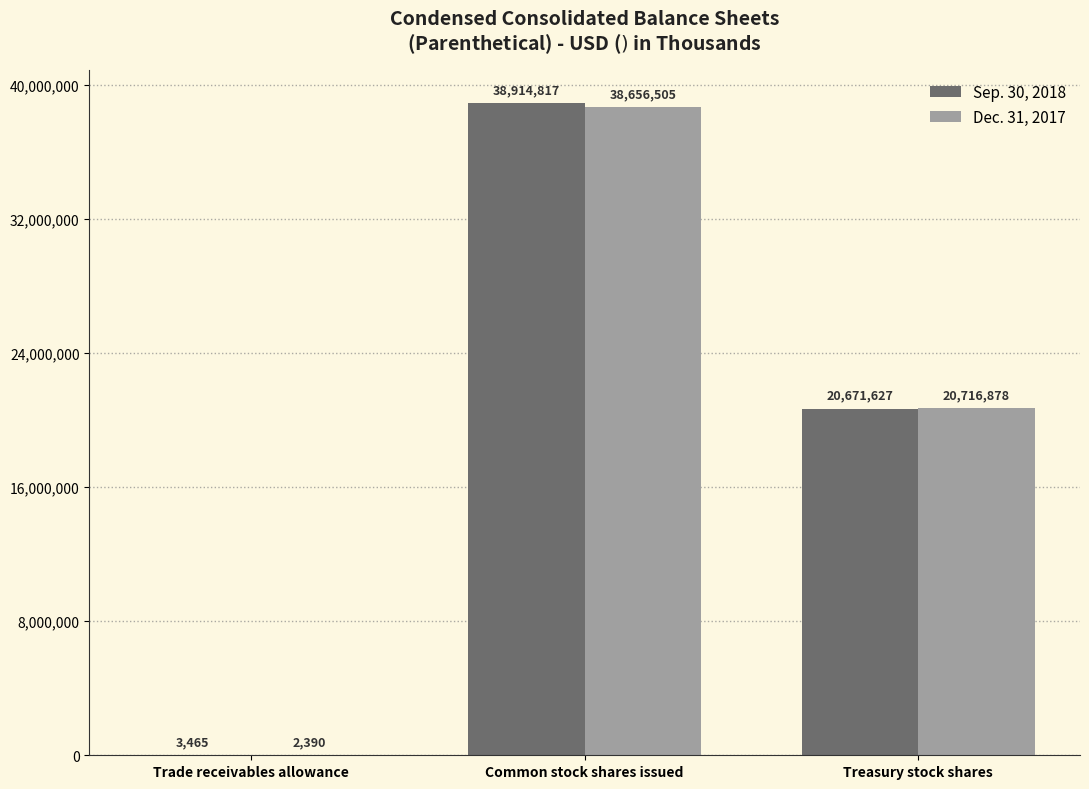

What value does the Sep. 30, 2018 series have at Common stock shares issued, to the nearest 50?

38914800